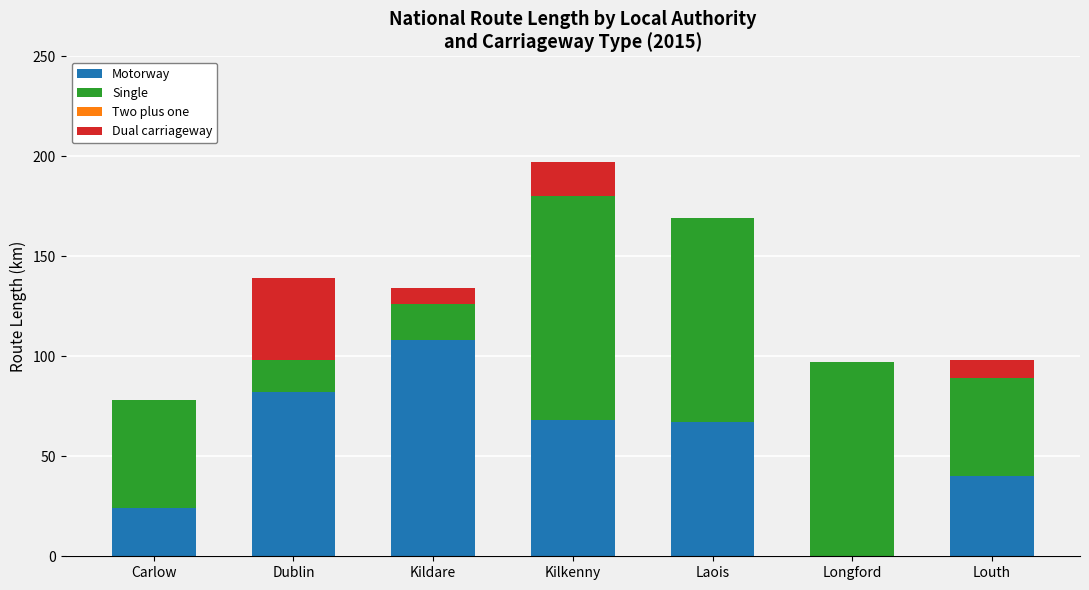

The Motorway series shows 121 at Kilkenny. True or false?

False